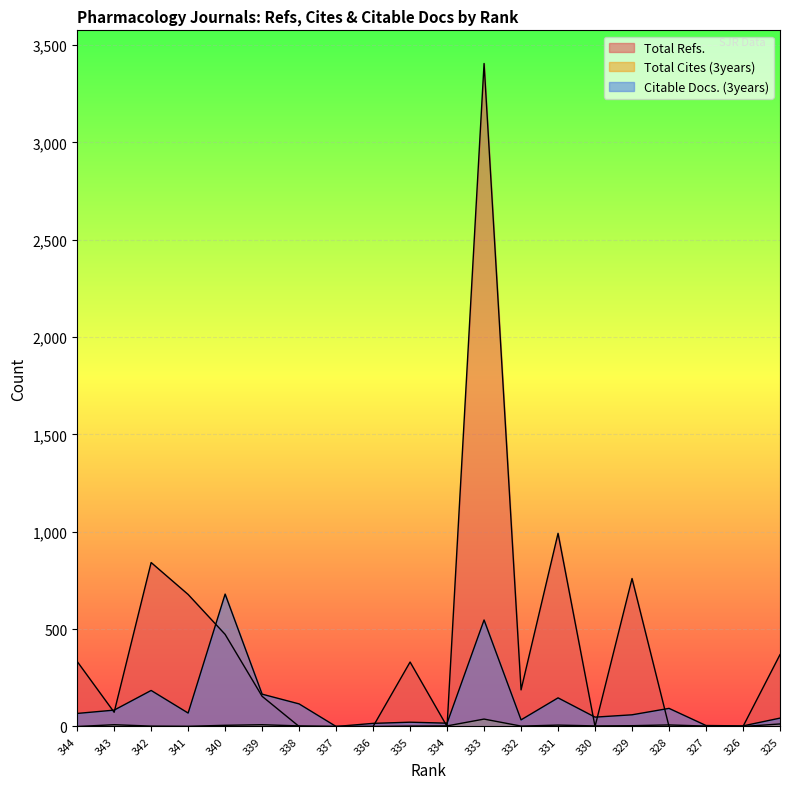

What are all the series names shown in the legend?

Total Refs., Total Cites (3years), Citable Docs. (3years)